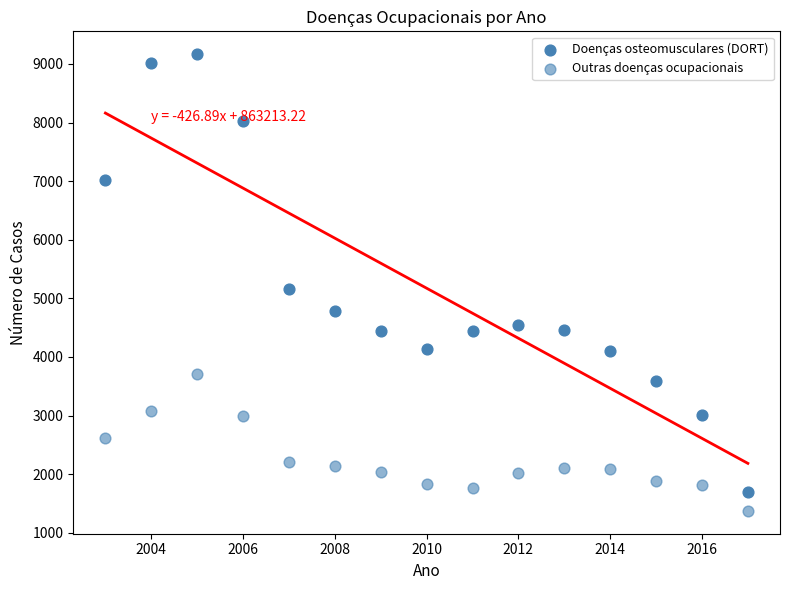

Count the number of points in this scatter plot.

30